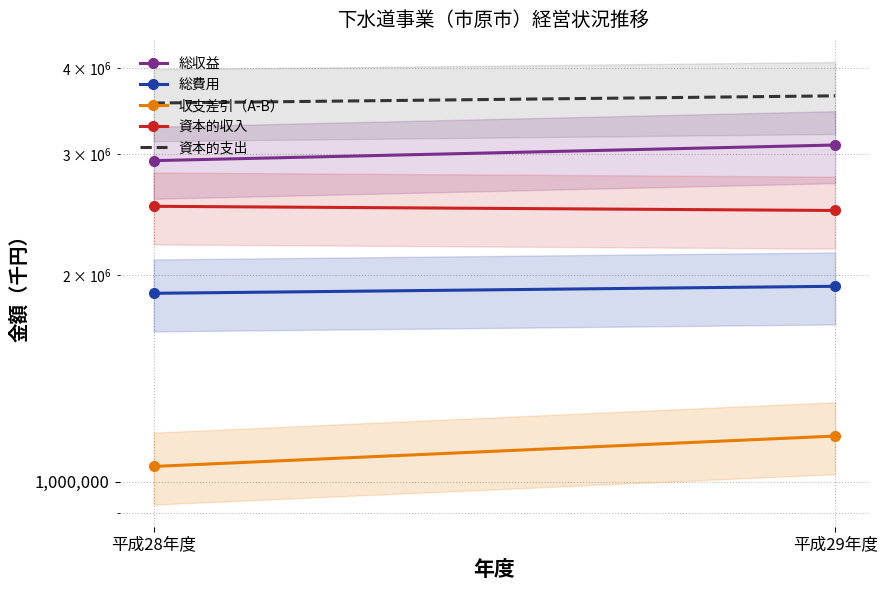

Which series has the largest range (max minus min)?

総収益